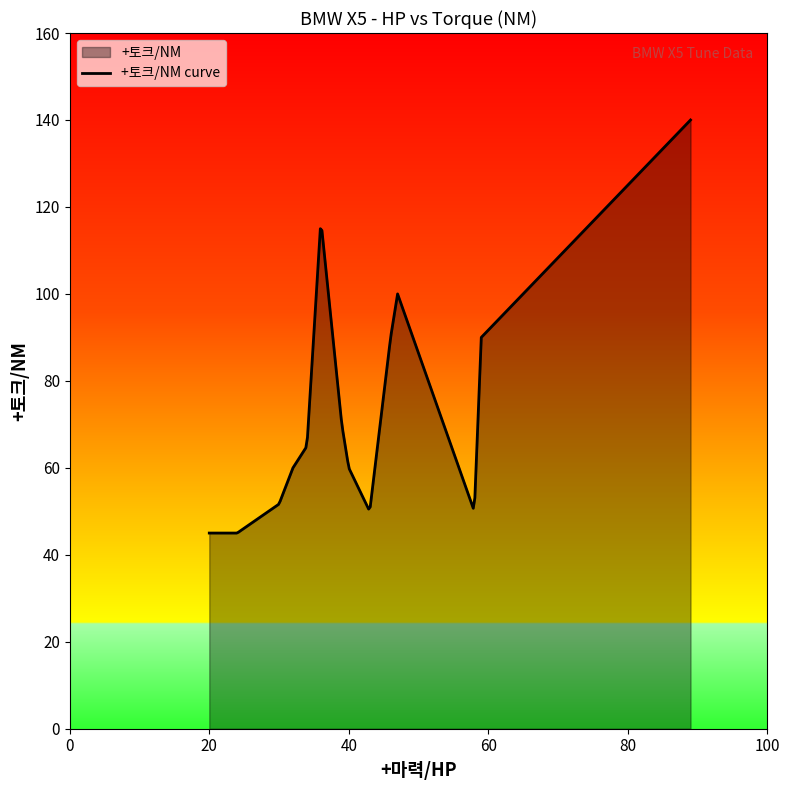

Does the chart have visible grid lines?

No